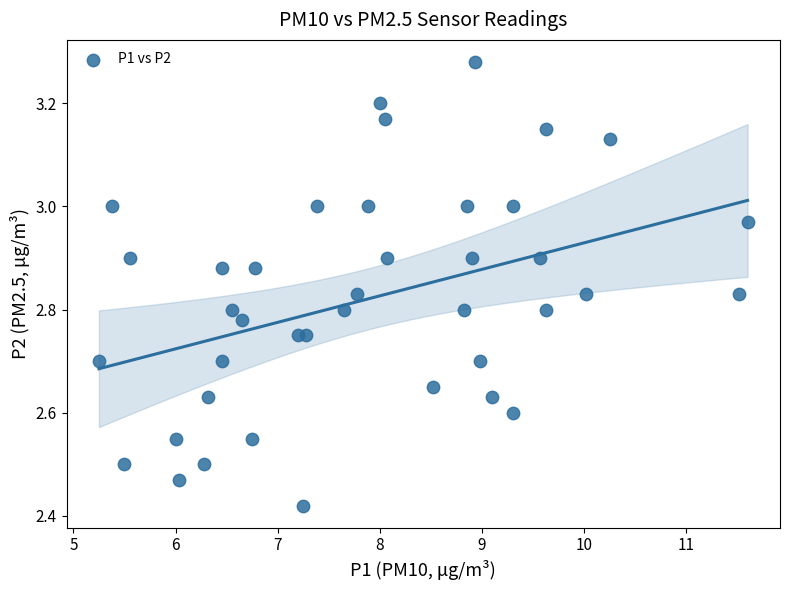

What is the range of Y values (max minus min)?

0.9